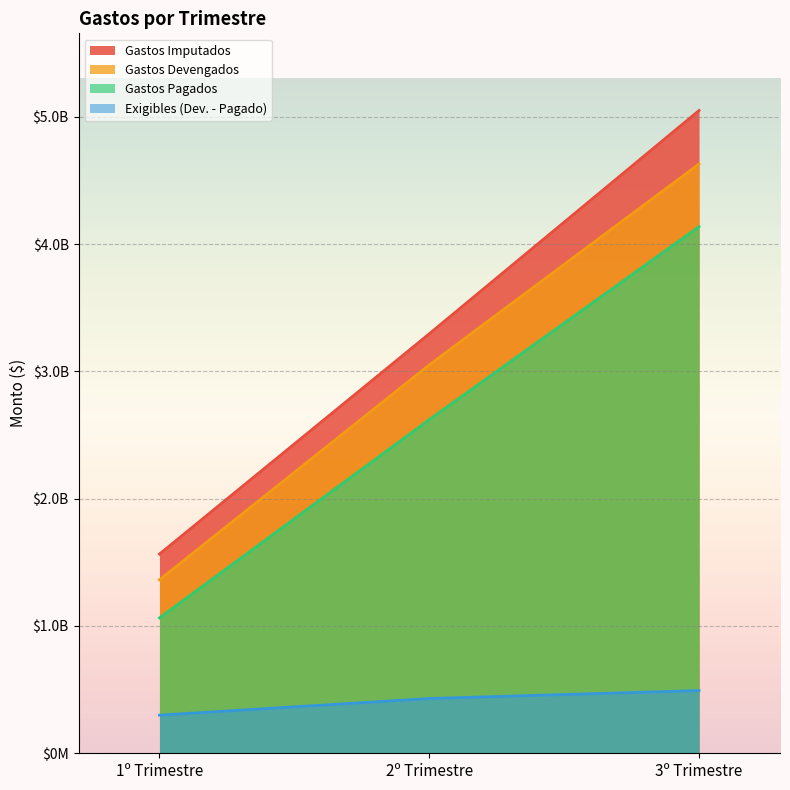

What position from the left is 2º Trimestre?

2